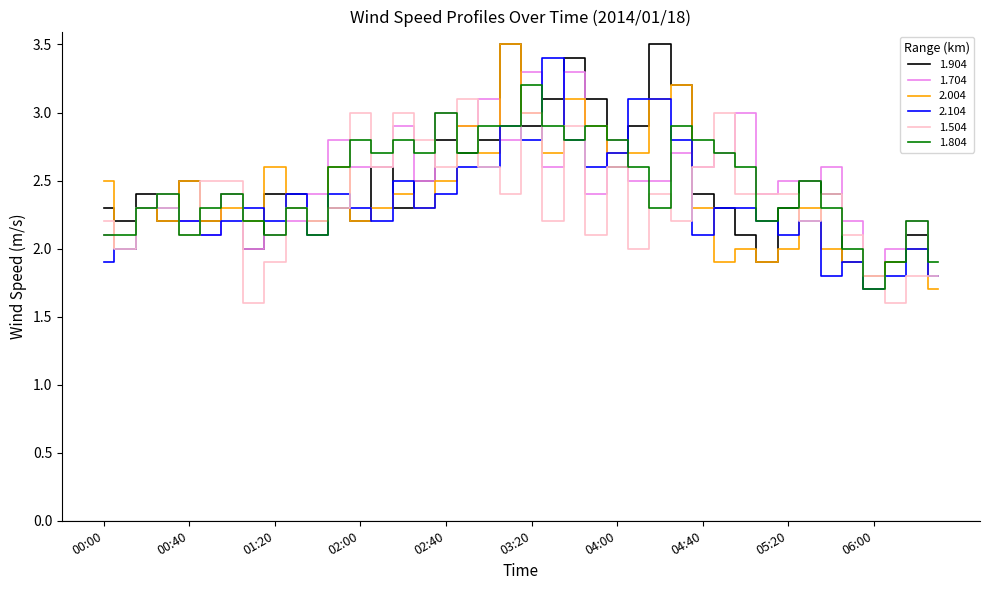

Which series has the largest range (max minus min)?

2.004